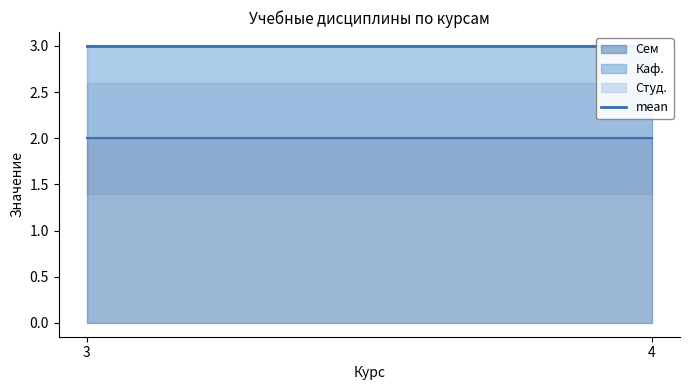

What is the sum of the Каф. values at 3 and 4?

2